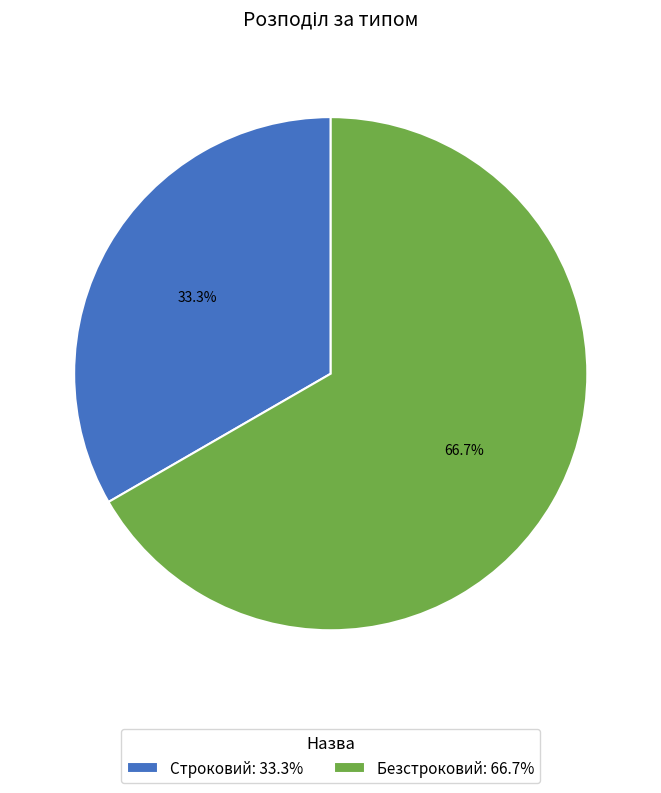

What percentage is the Безстроковий slice, to the nearest percent?

67%